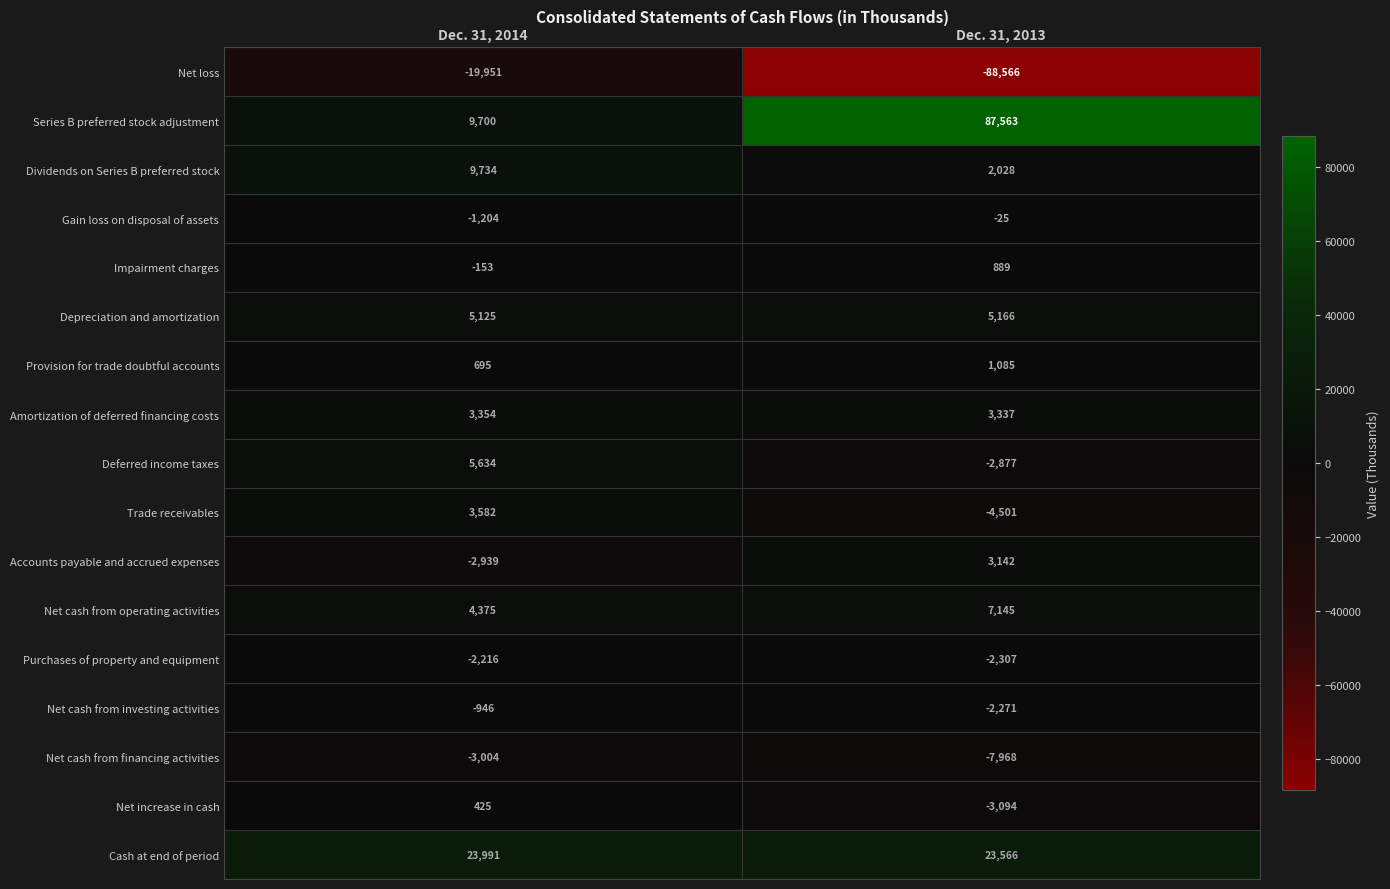

At Dec. 31, 2014, list the series in order from smallest to largest.

Net loss, Net cash from financing activities, Accounts payable and accrued expenses, Purchases of property and equipment, Gain loss on disposal of assets, Net cash from investing activities, Impairment charges, Net increase in cash, Provision for trade doubtful accounts, Amortization of deferred financing costs, Trade receivables, Net cash from operating activities, Depreciation and amortization, Deferred income taxes, Series B preferred stock adjustment, Dividends on Series B preferred stock, Cash at end of period